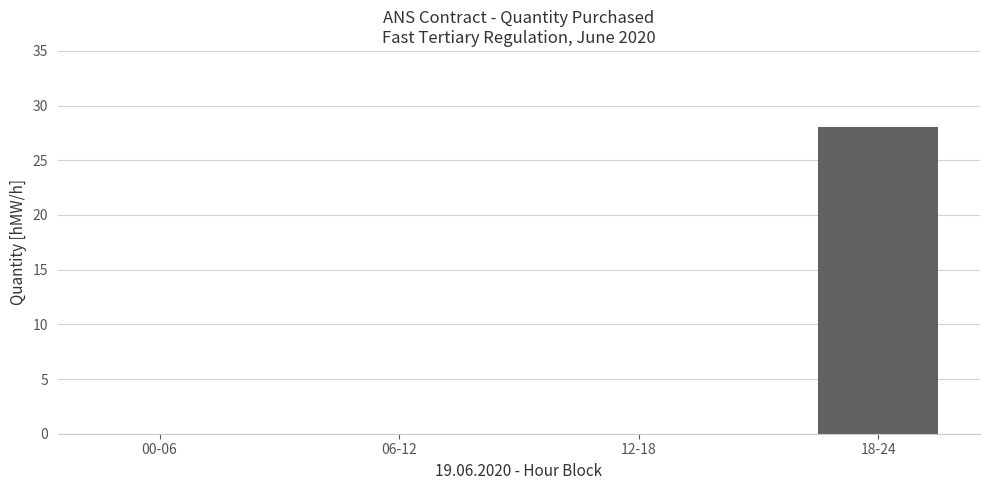

What is the sum of all values?

28